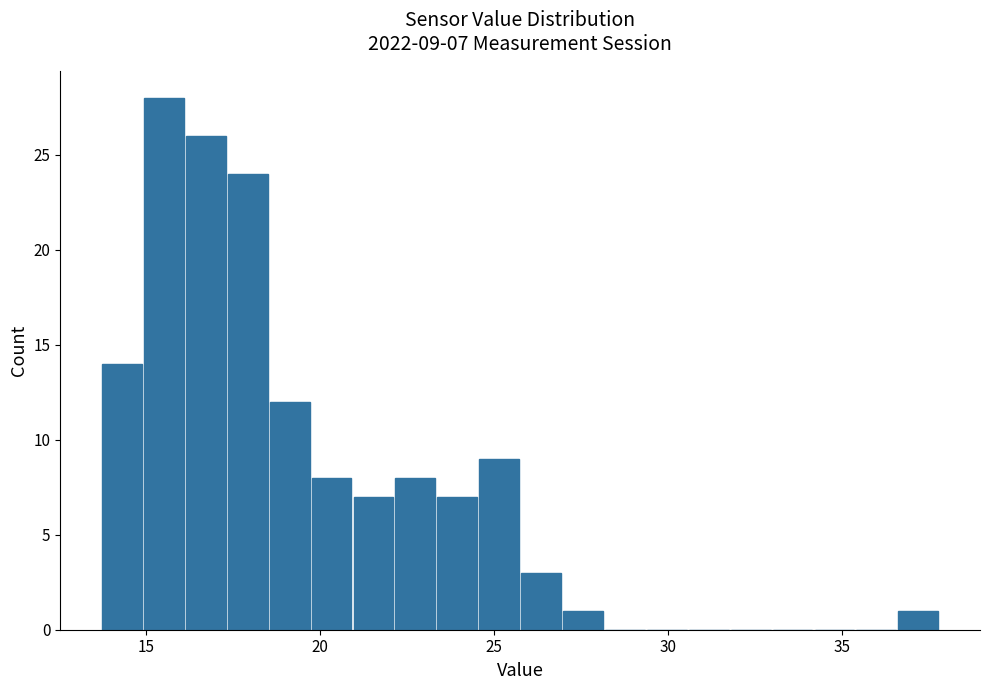

Read against the x-axis, roughly where is the centre of the tallest bar?

15.5